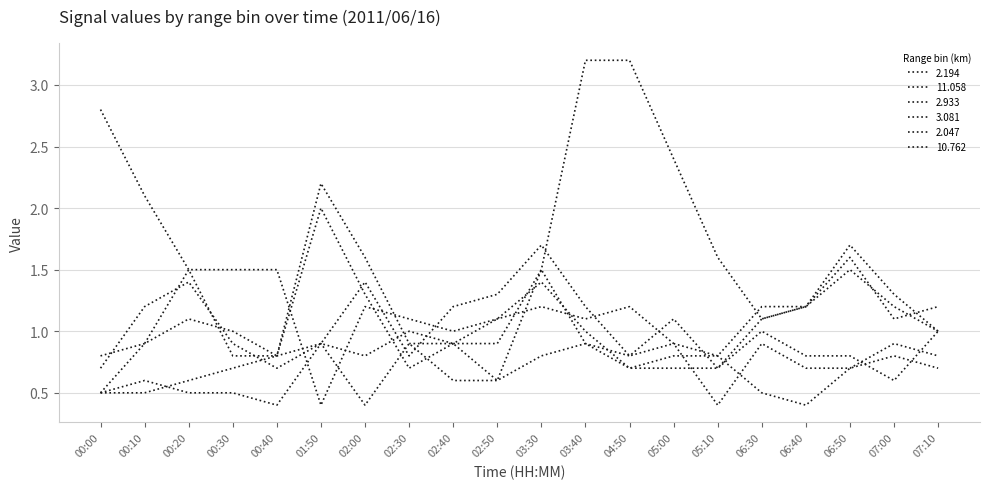

Where is 2.194 nearest to the value 1?

07:10